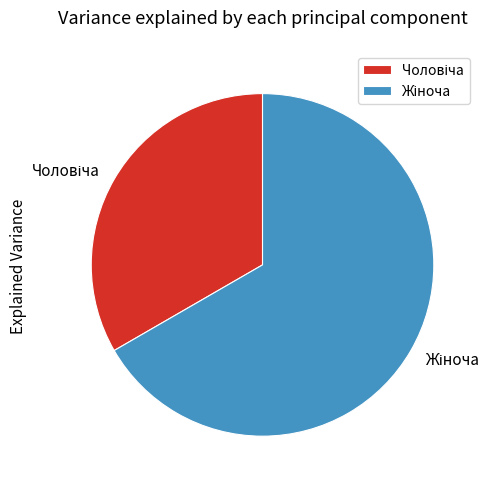

Is there a majority slice in this chart?

Yes